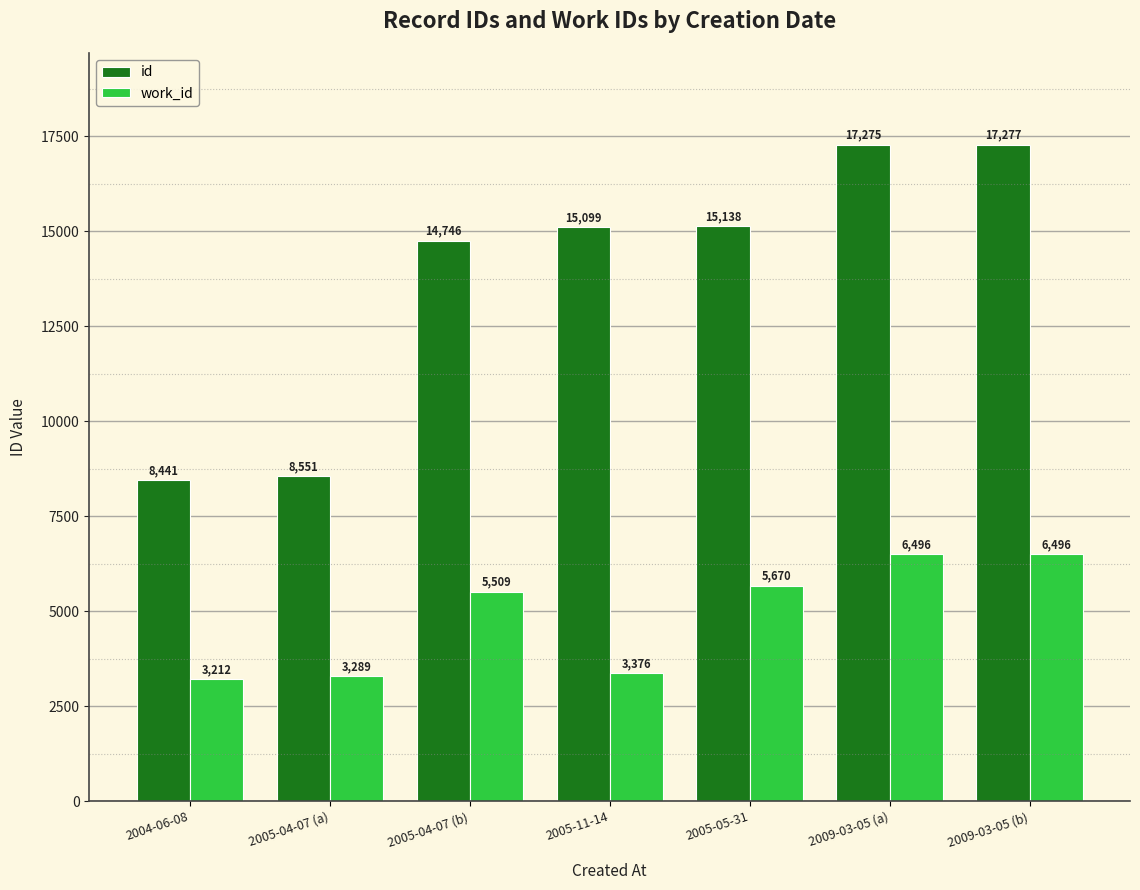

What is the sum of all work_id values?

34048